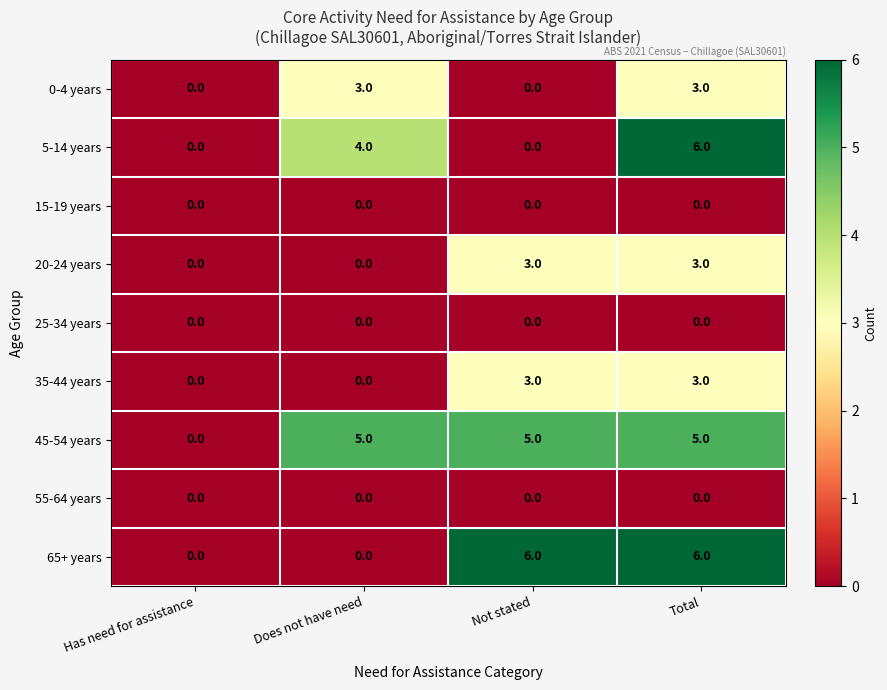

At which label is 5-14 years closest to 3?

Does not have need